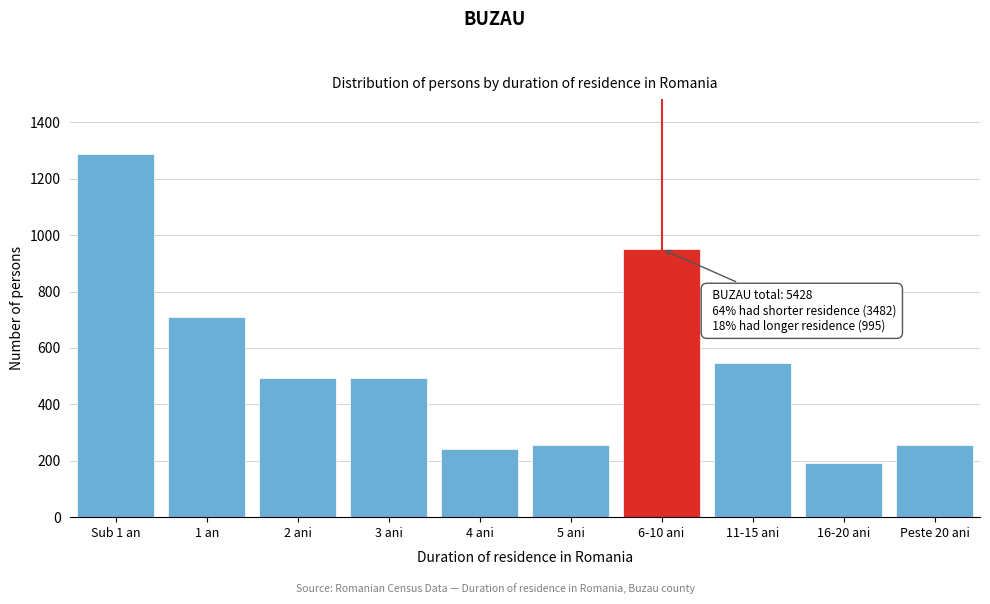

Which label corresponds to the smallest value in the chart?

16-20 ani